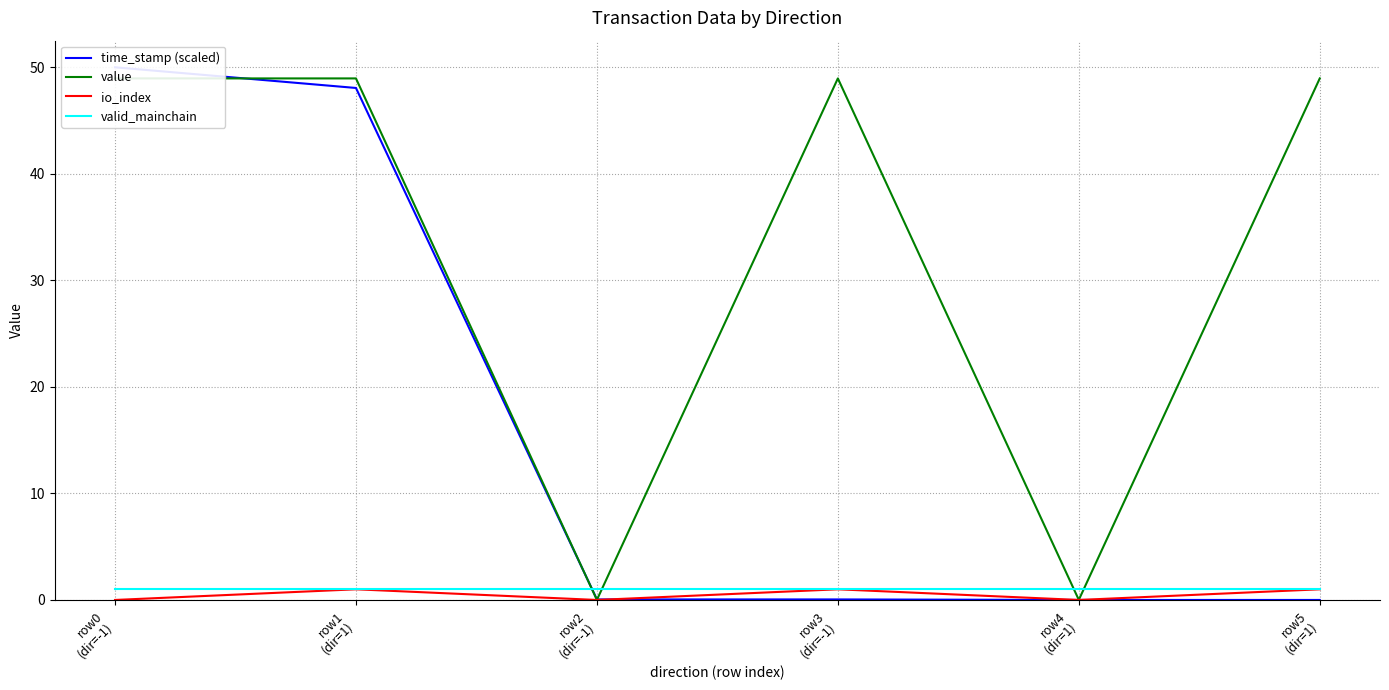

The value of valid_mainchain at row1
(dir=1) is 0.4. True or false?

False